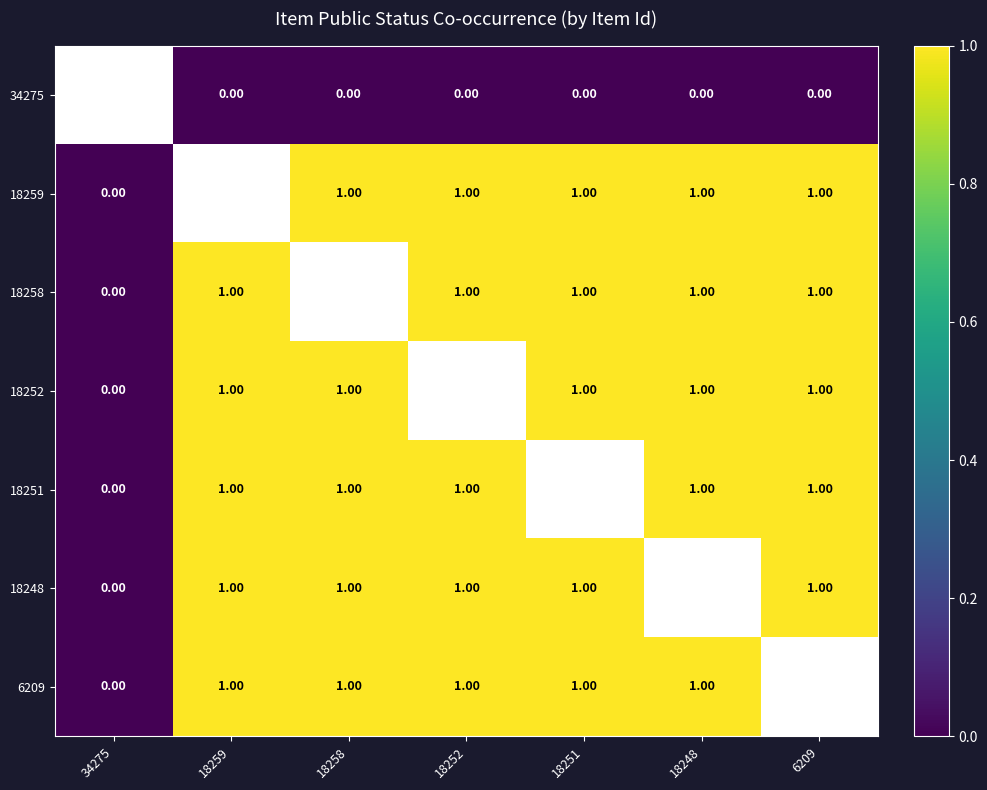

Is it true that 18252 equals 0.0 at 34275?

True